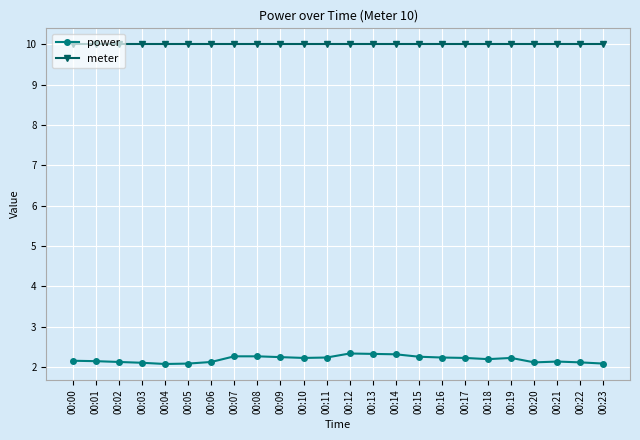

What is the value of the power point at the 13th from the left?

2.3